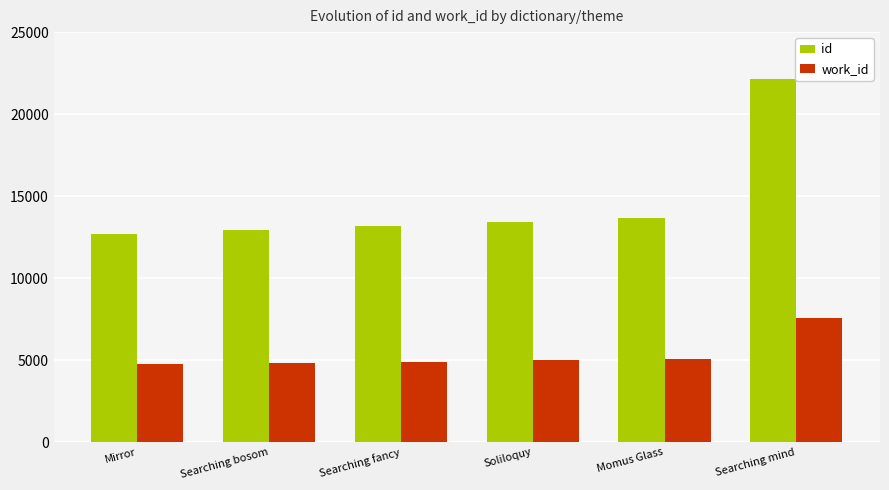

The value of id at Searching fancy is 6920. True or false?

False